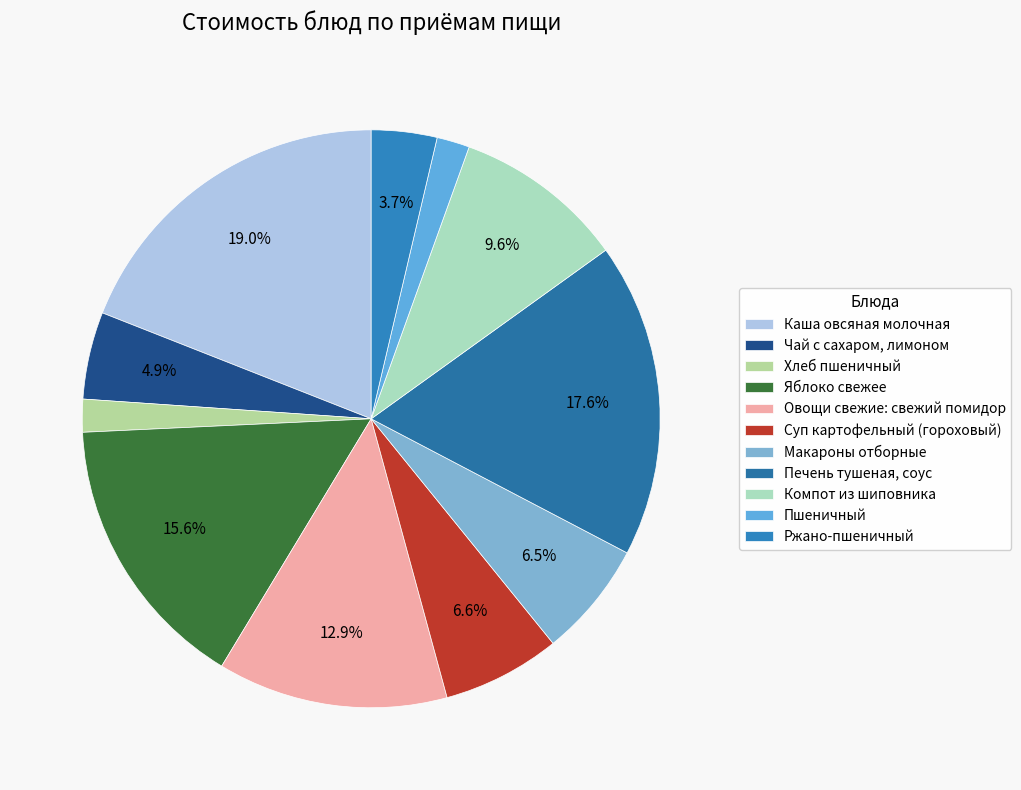

Does any single category account for the majority?

No